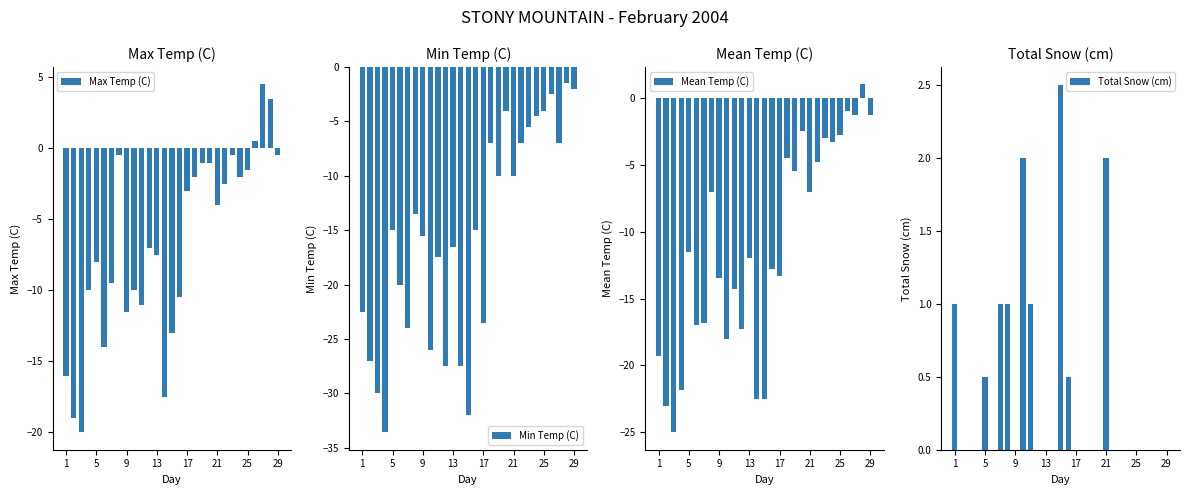

Reading left to right, what are all the values shown in this chart?

Max Temp (C): -16.0	-19.0	-20.0	-10.0	-8.0	-14.0	-9.5	-0.5	-11.5	-10.0	-11.0	-7.0	-7.5	-17.5	-13.0	-10.5	-3.0	-2.0	-1.0	-1.0	-4.0	-2.5	-0.5	-2.0	-1.5	0.5	4.5	3.5	-0.5
Min Temp (C): -22.5	-27.0	-30.0	-33.5	-15.0	-20.0	-24.0	-13.5	-15.5	-26.0	-17.5	-27.5	-16.5	-27.5	-32.0	-15.0	-23.5	-7.0	-10.0	-4.0	-10.0	-7.0	-5.5	-4.5	-4.0	-2.5	-7.0	-1.5	-2.0
Mean Temp (C): -19.3	-23.0	-25.0	-21.8	-11.5	-17.0	-16.8	-7.0	-13.5	-18.0	-14.3	-17.3	-12.0	-22.5	-22.5	-12.8	-13.3	-4.5	-5.5	-2.5	-7.0	-4.8	-3.0	-3.3	-2.8	-1.0	-1.3	1.0	-1.3
Total Snow (cm): 1.0	0.0	0.0	0.0	0.5	0.0	1.0	1.0	0.0	2.0	1.0	0.0	0.0	0.0	2.5	0.5	0.0	0.0	0.0	0.0	2.0	0.0	0.0	0.0	0.0	0.0	0.0	0.0	0.0